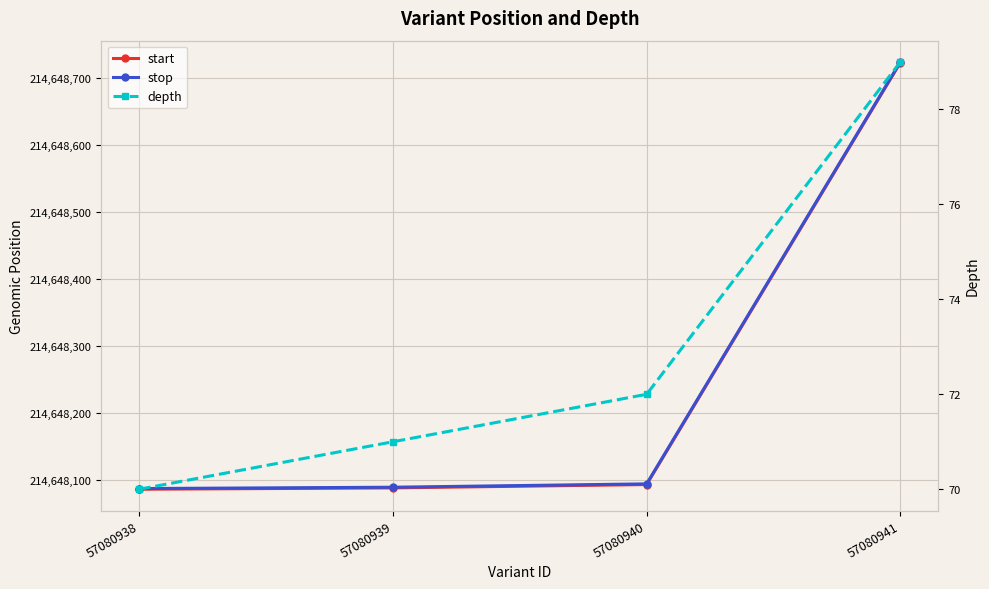

Where does the stop series first go above 214648094?

57080941